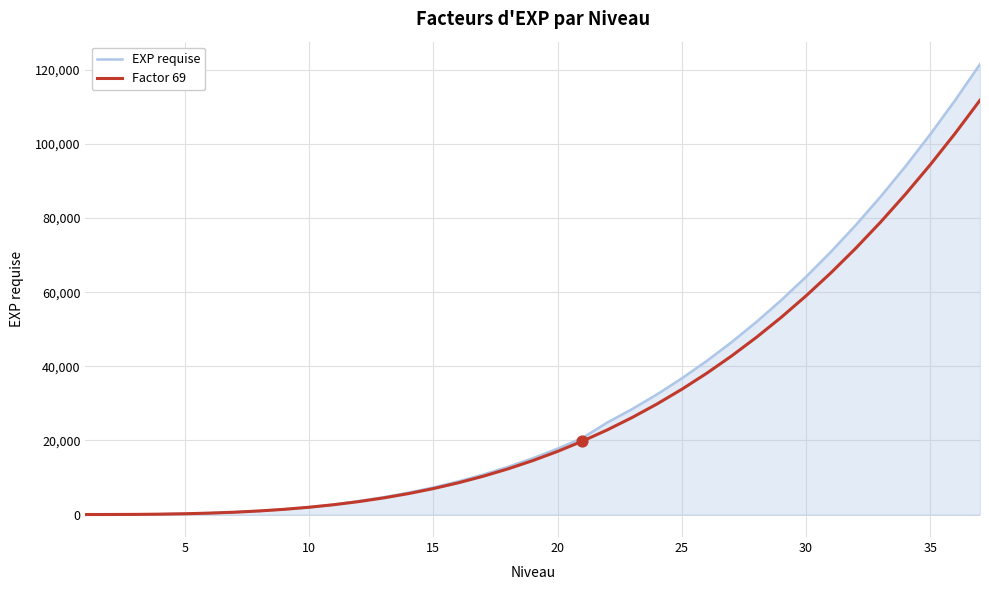

What is the maximum value for EXP requise?

121536